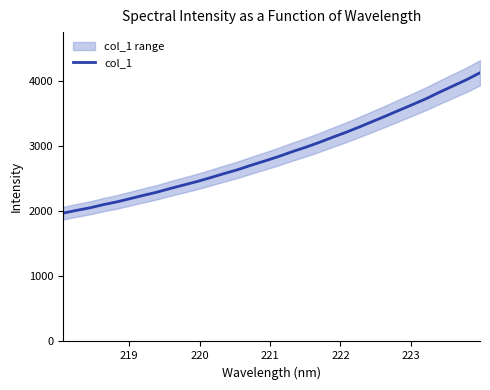

Reading left to right, list all the values displayed in this chart.

1972.8	2015.3	2054.6	2103.7	2145.9	2196.6	2247.5	2296.4	2353.6	2407.4	2461.1	2521.3	2583.0	2642.6	2710.7	2775.7	2842.4	2915.3	2984.1	3057.4	3136.8	3213.4	3295.9	3381.8	3467.5	3556.5	3644.2	3733.8	3833.8	3929.6	4025.0	4131.4